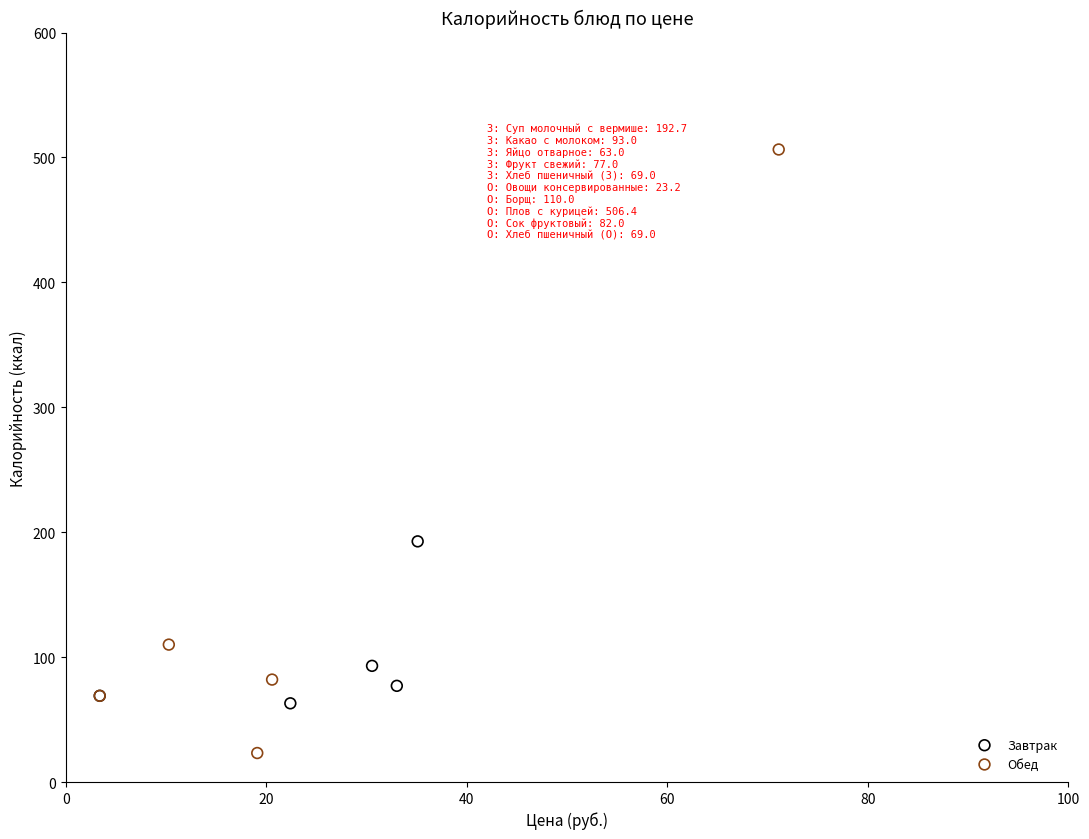

Which series reaches the minimum Y coordinate?

Обед